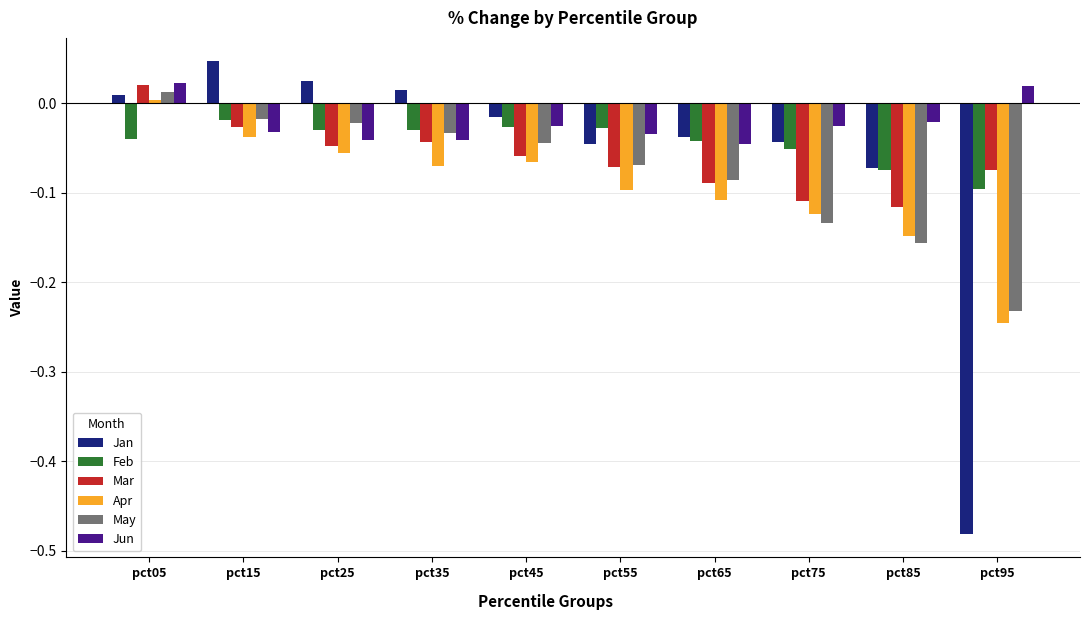

Which series has the widest spread of values?

Jan